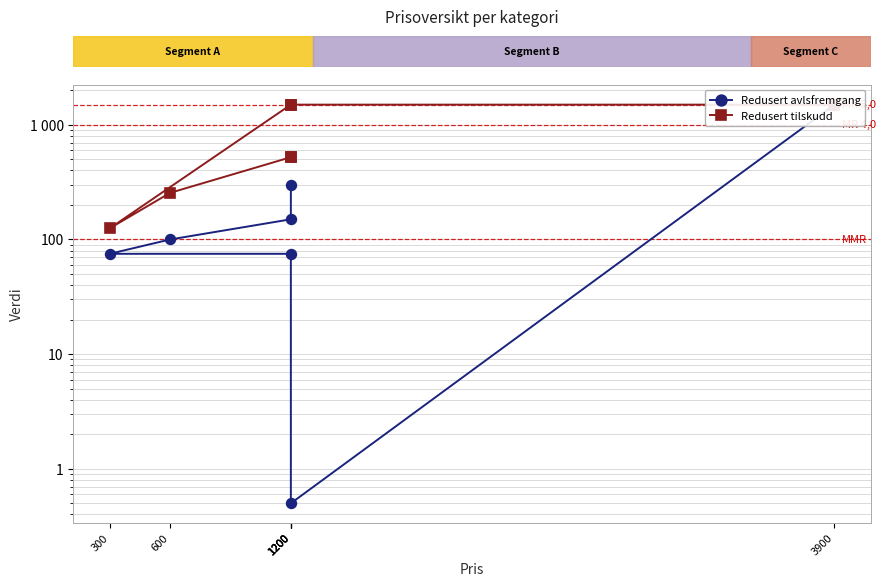

Between 1200 and 1200, which series saw the biggest shift?

Redusert tilskudd